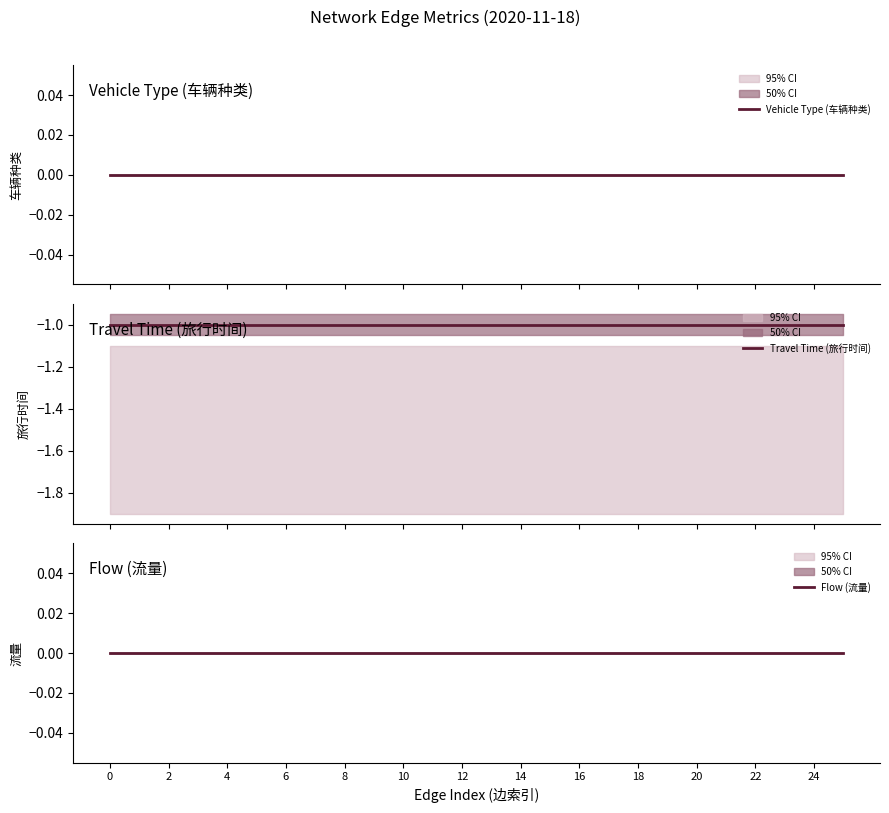

True or false: Vehicle Type (车辆种类) and Flow (流量) intersect in this chart.

False